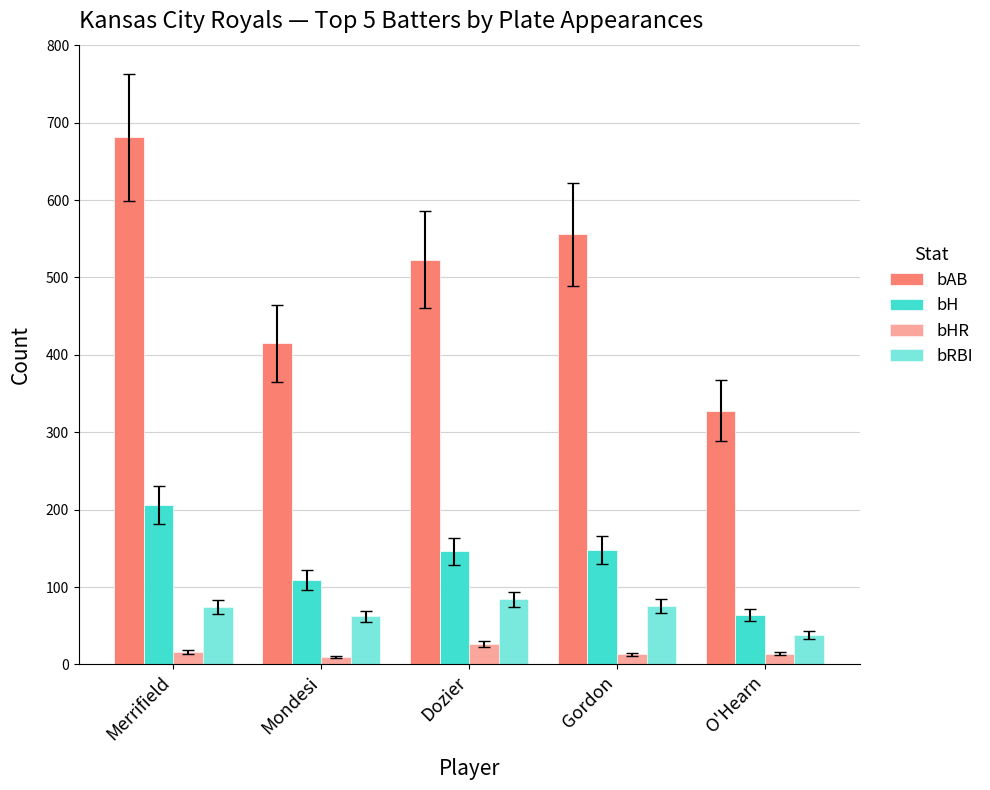

Reading right to left, extract all data points from this chart.

bAB: O'Hearn=328	Gordon=556	Dozier=523	Mondesi=415	Merrifield=681
bH: O'Hearn=64	Gordon=148	Dozier=146	Mondesi=109	Merrifield=206
bHR: O'Hearn=14	Gordon=13	Dozier=26	Mondesi=9	Merrifield=16
bRBI: O'Hearn=38	Gordon=76	Dozier=84	Mondesi=62	Merrifield=74